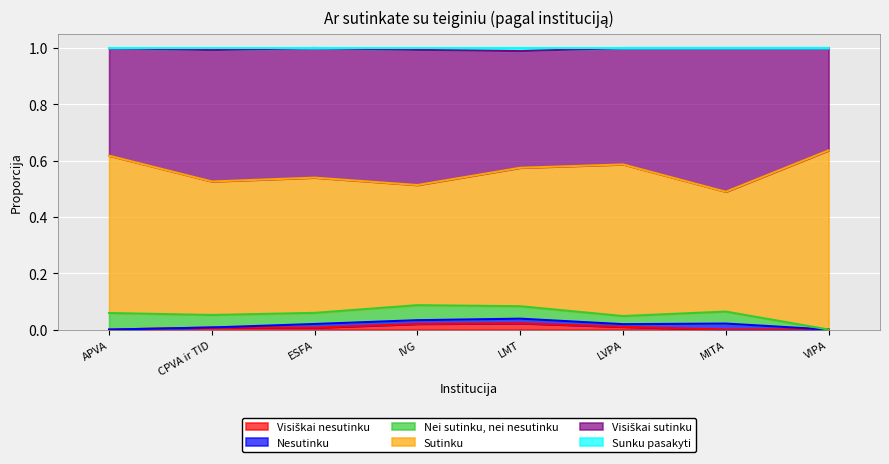

What is the total value across all series at MITA?

1.0